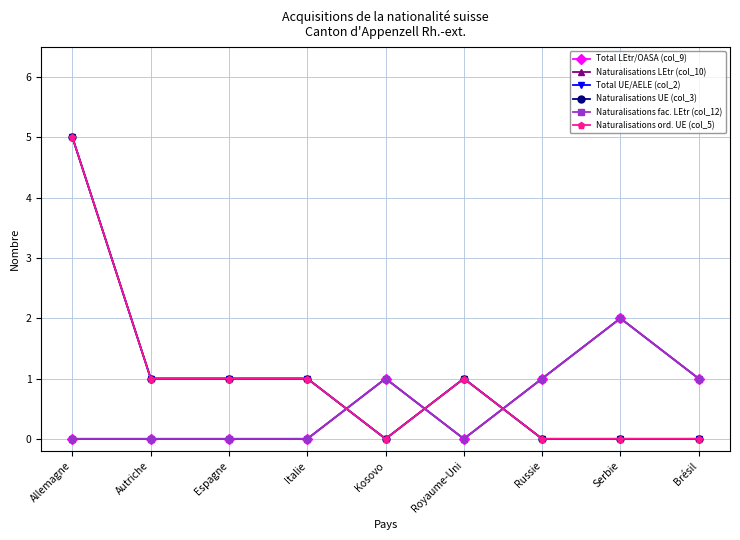

Does the chart have visible grid lines?

Yes